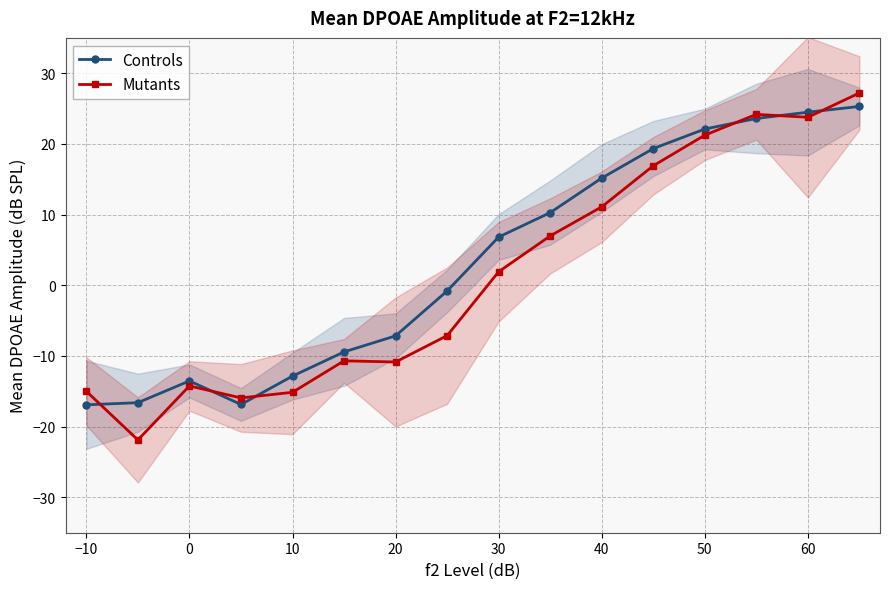

At which label does Mutants first exceed 1?

30